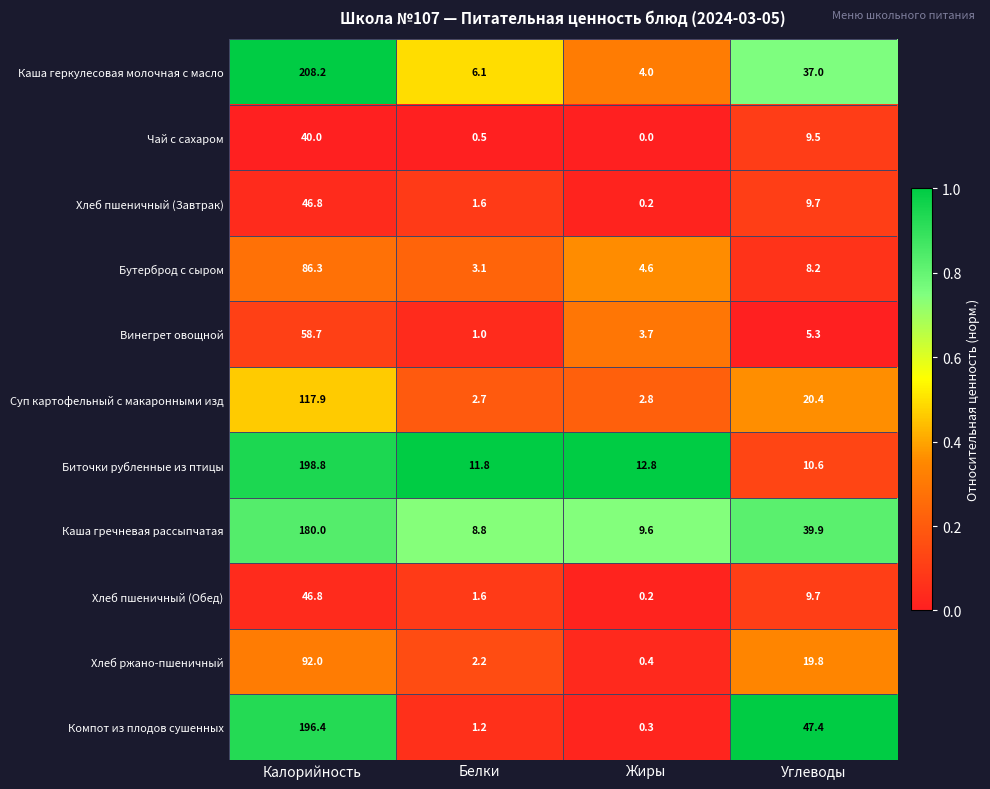

What is the difference between the Хлеб пшеничный (Обед) values at Жиры and Углеводы?

9.5